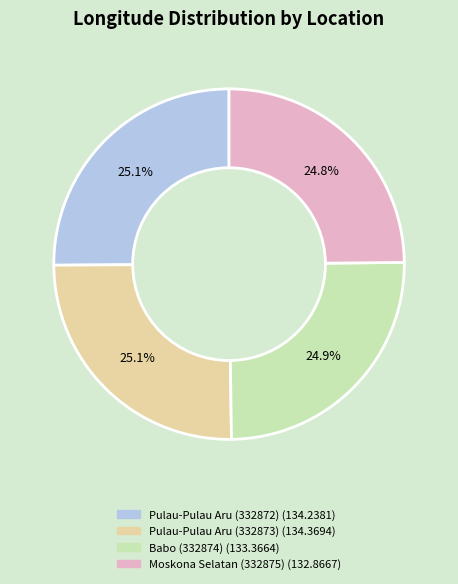

Approximately how many times larger is the value at Pulau-Pulau Aru (332872) compared to Pulau-Pulau Aru (332873)?

1.0